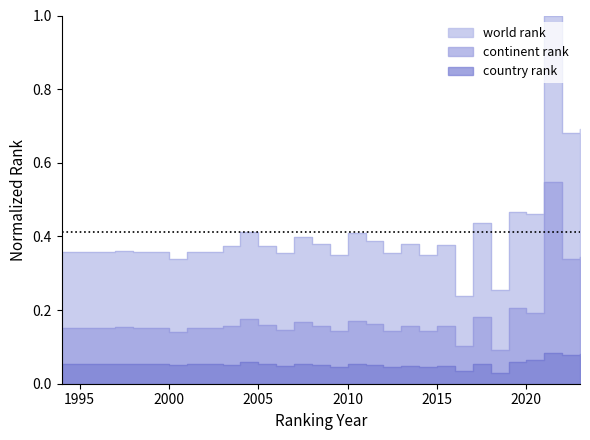

The world rank series shows 0.9 at 2023. True or false?

False